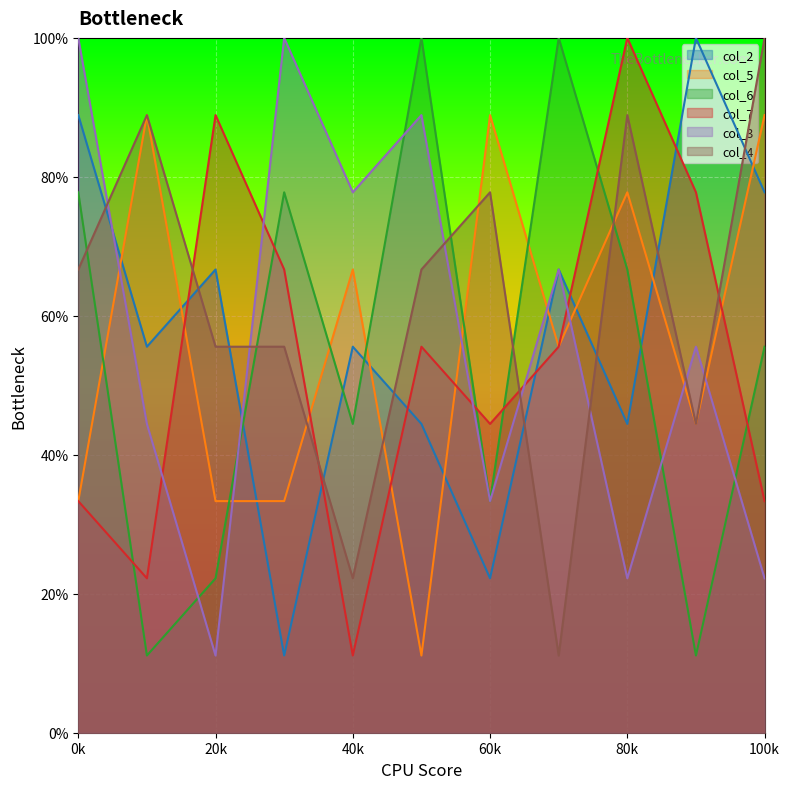

What is the minimum value shown in the chart?

11.1